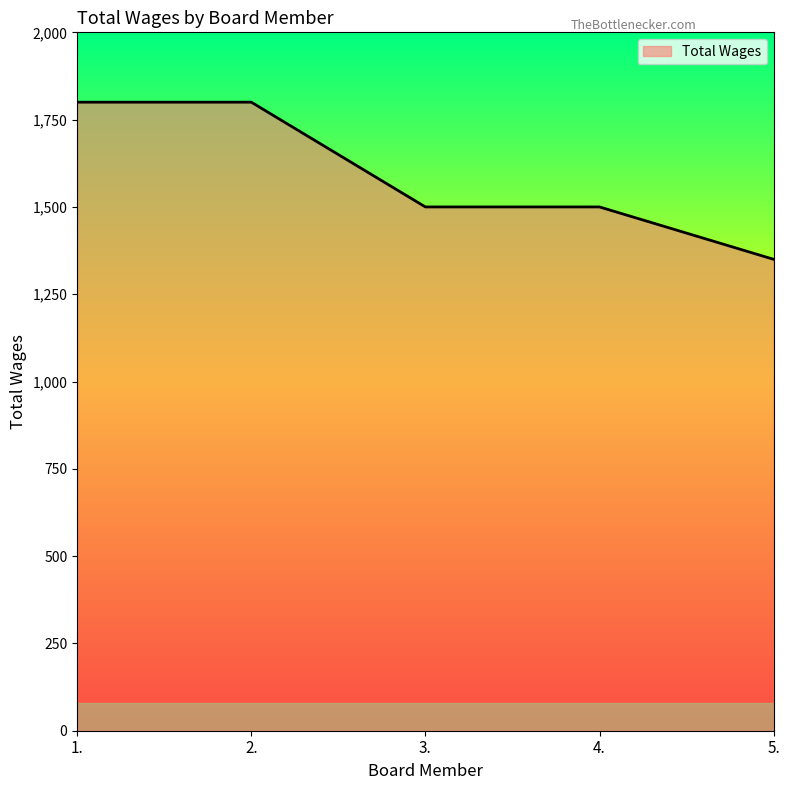

What value does the data have at 2., to the nearest 50?

1800